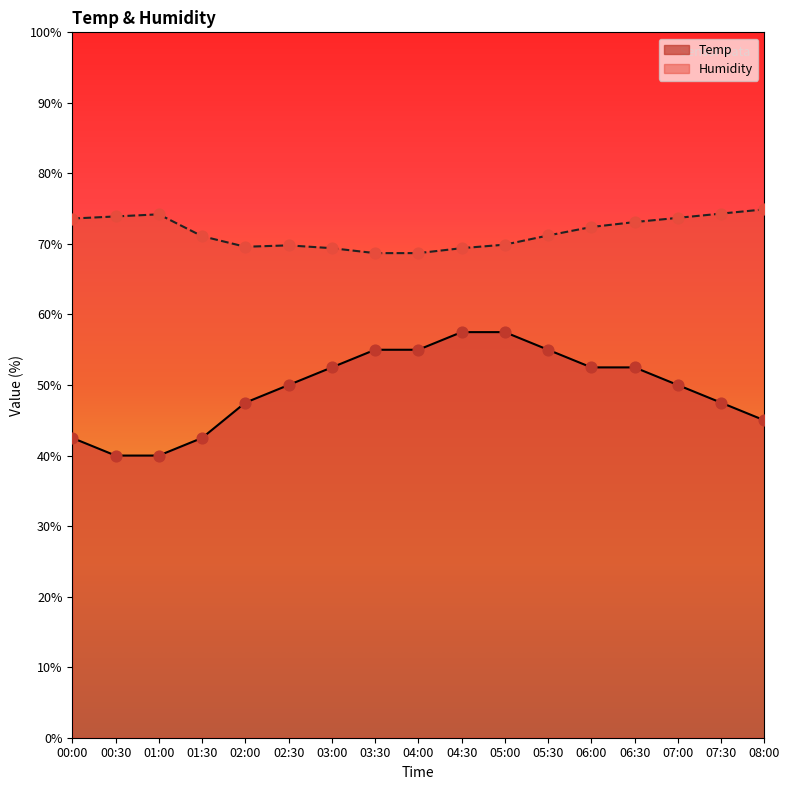

Is the value of Humidity at 03:30 greater than the value of Temp at 08:00?

Yes